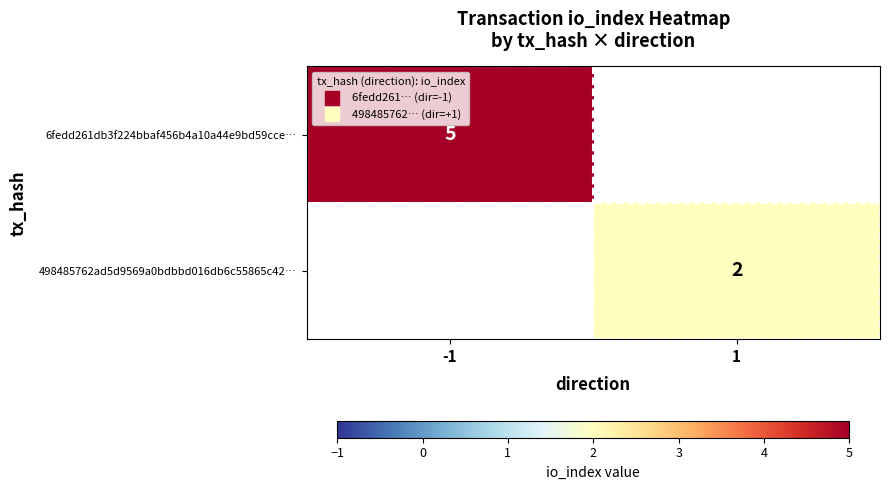

List the series in order of their overall mean, lowest first.

6fedd261db3f224bbaf456b4a10a44e9bd59cce…, 498485762ad5d9569a0bdbbd016db6c55865c42…